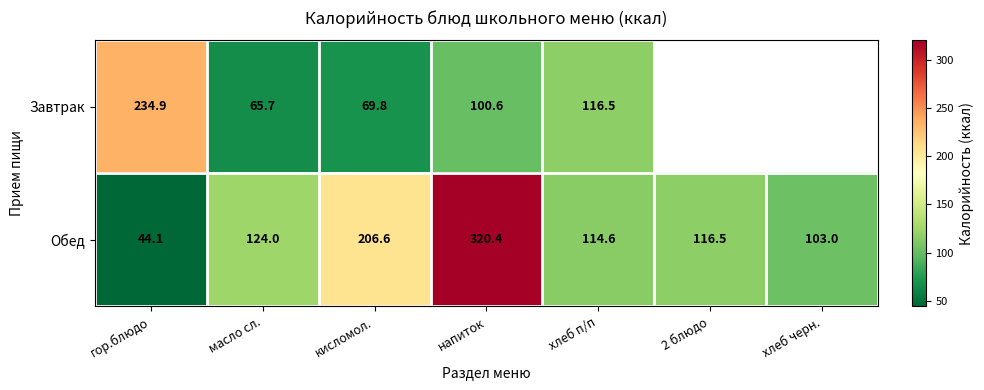

True or false: Завтрак has a value of 40.0 at хлеб п/п.

False